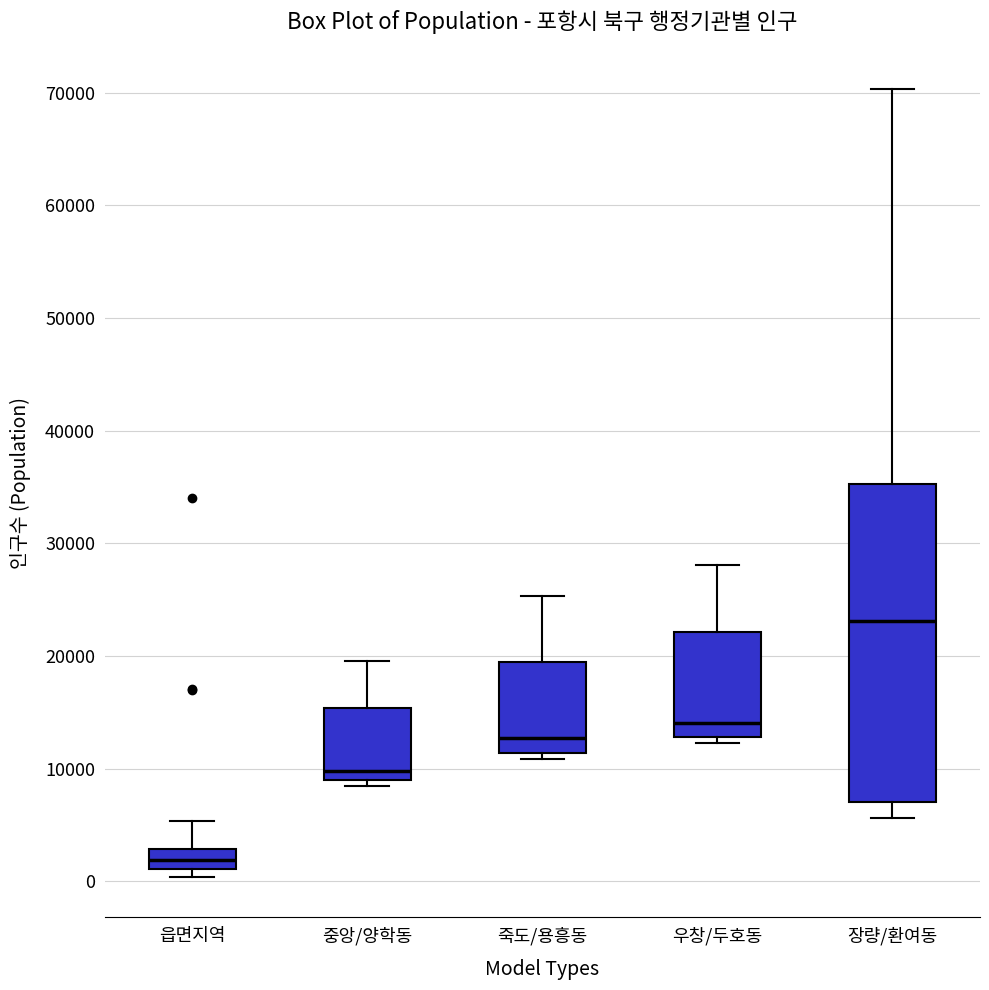

Reading left to right, transcribe this box plot: for each box, give where its median line is, the range the box spans, and where its two whiskers end, as read against the y-axis. The values are not printed on the chart, so give them approximately, as read against the axis.

읍면지역: median 2000, box 1000 to 3000, whiskers 0 to 5000
중앙/양학동: median 10000, box 9000 to 15000, whiskers 8000 to 20000
죽도/용흥동: median 13000, box 11000 to 19000, whiskers 11000 (just below the box's lower edge) to 25000
우창/두호동: median 14000, box 13000 to 22000, whiskers 12000 to 28000
장량/환여동: median 23000, box 7000 to 35000, whiskers 6000 to 70000